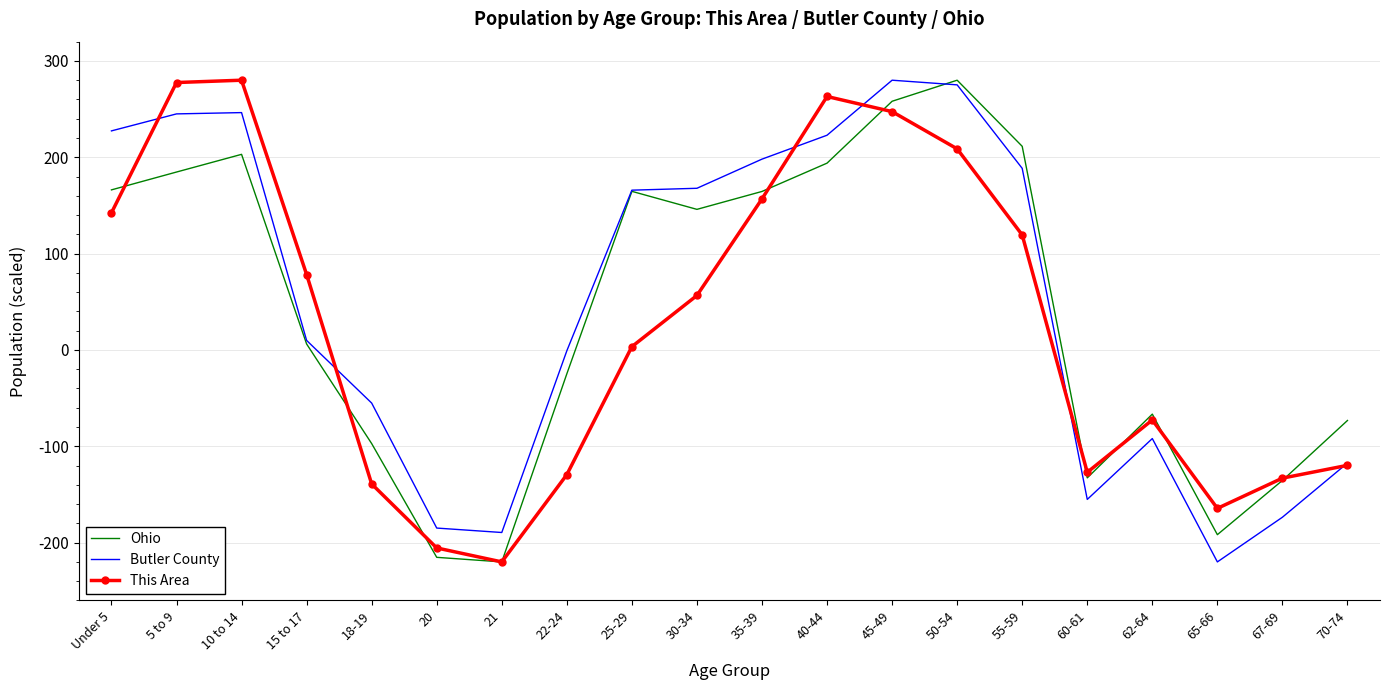

What position from the left is 10 to 14?

3